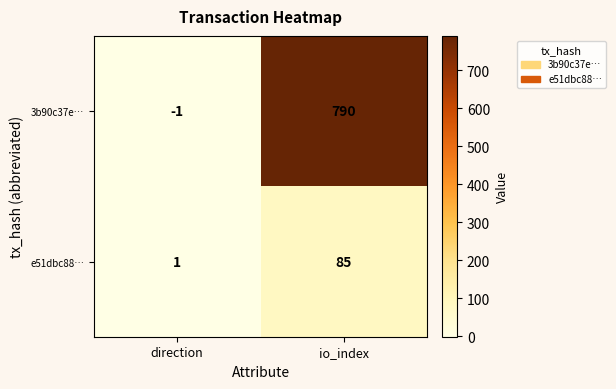

At which label is 3b90c37e… closest to 394?

direction